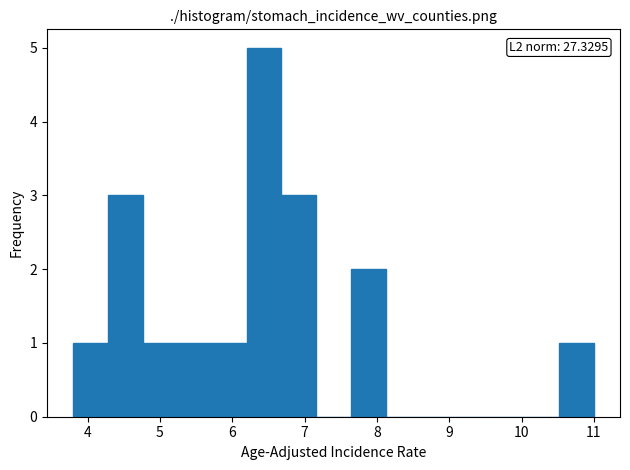

Over which range of the x-axis is the bar tallest?

6.20 to 6.68